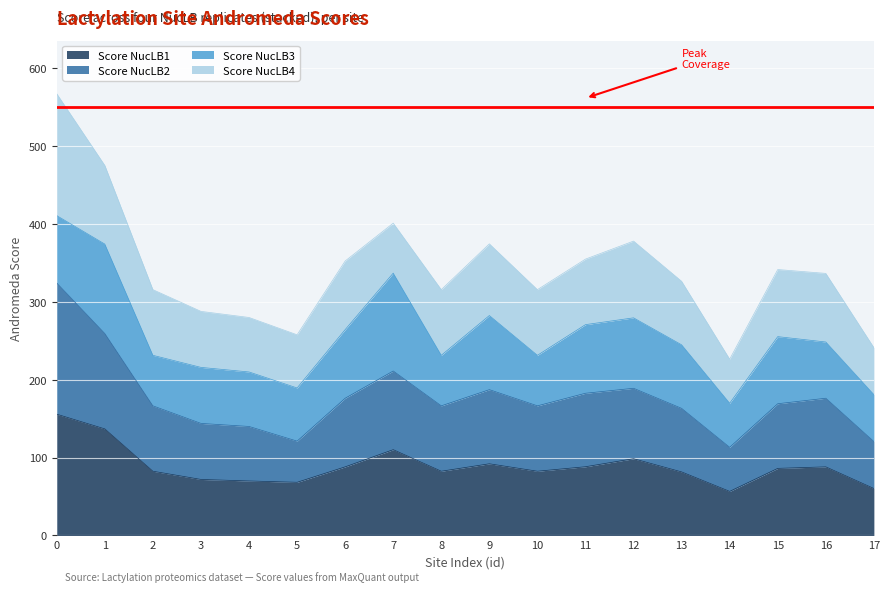

List the labels in order of Score NucLB2 value, smallest first.

14, 17, 5, 4, 3, 13, 2, 8, 10, 15, 6, 16, 11, 9, 12, 7, 1, 0